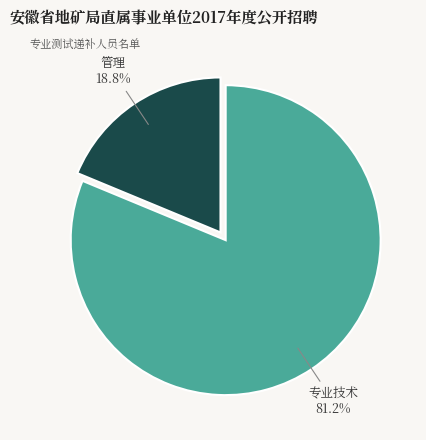

Does 专业技术 account for over 50% of the chart?

Yes